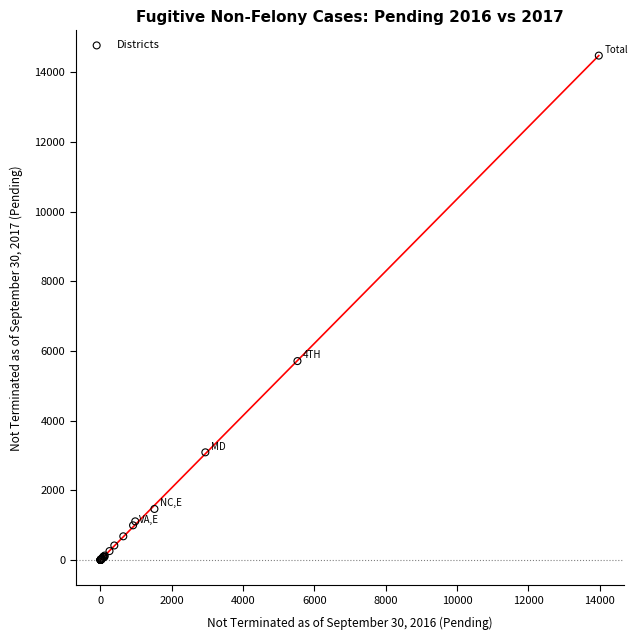

What Y value in the scatter plot is closest to 7237?

5708